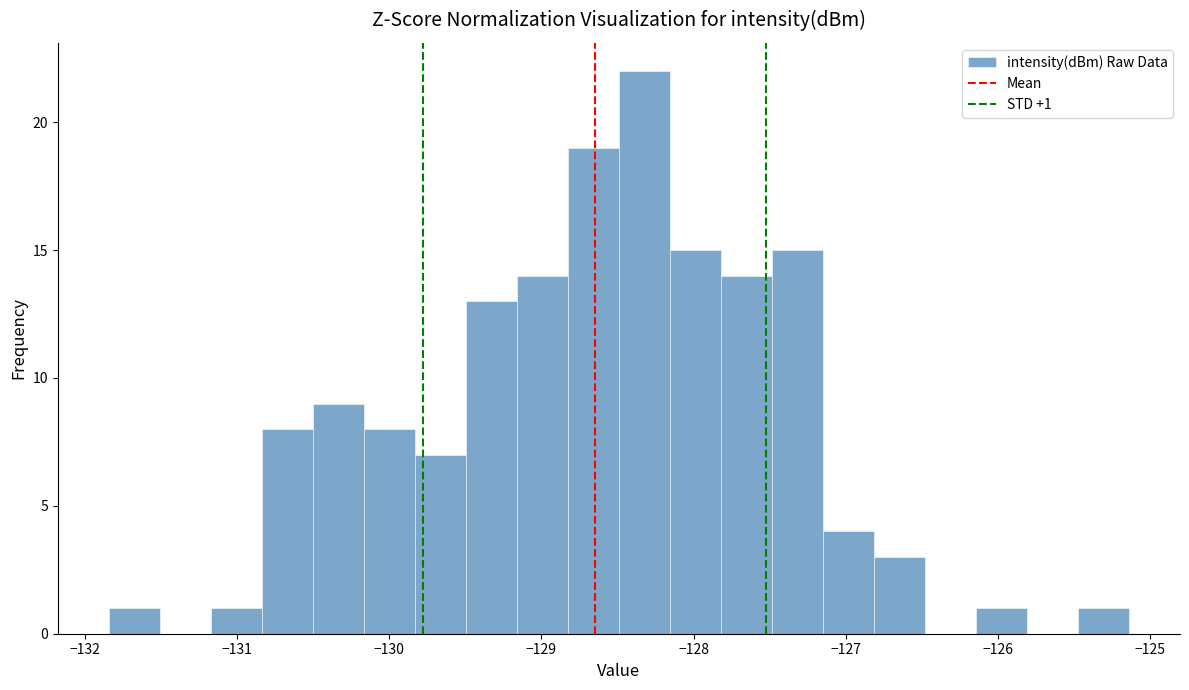

Read against the x-axis, roughly where is the centre of the tallest bar?

-128.3